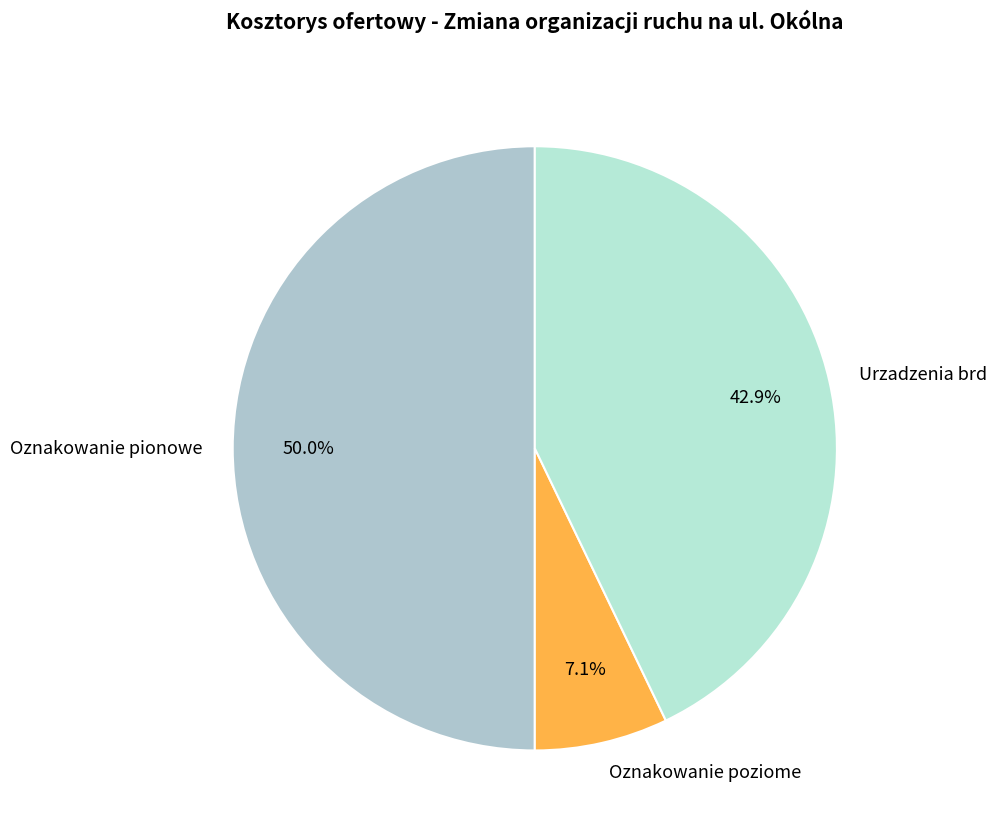

What is the ratio of the value at Oznakowanie poziome to the value at Urzadzenia brd?

0.2